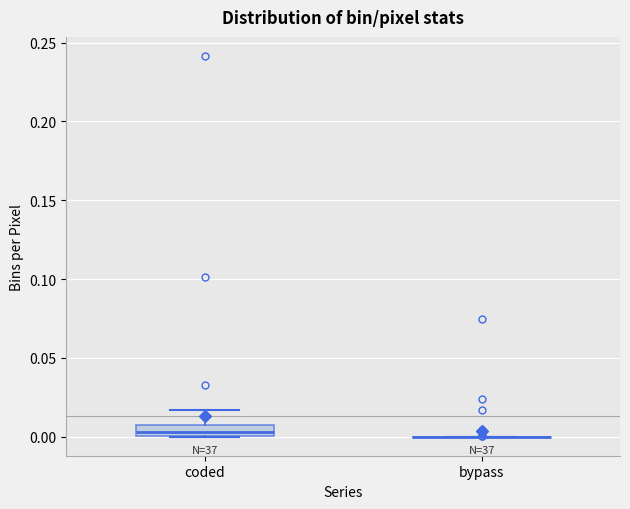

Which box is the tallest, from its lower edge to its upper edge?

coded